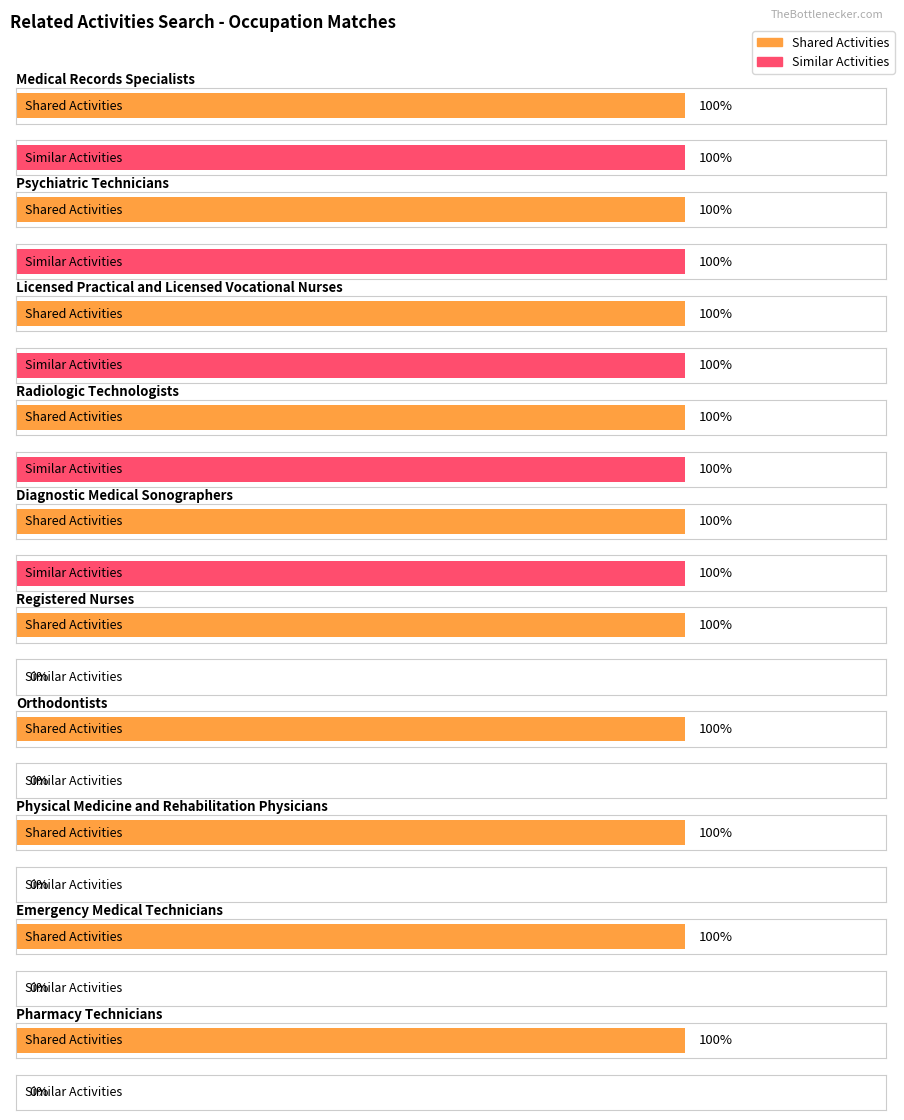

Which series has the largest total across all categories?

Shared Activities